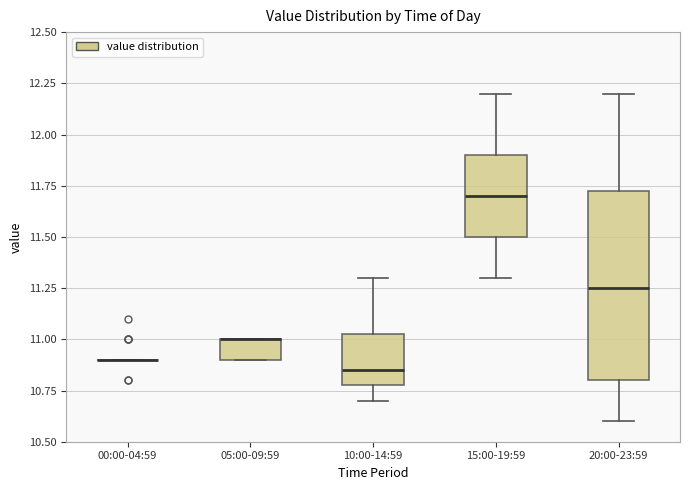

Which box is the tallest, from its lower edge to its upper edge?

20:00-23:59